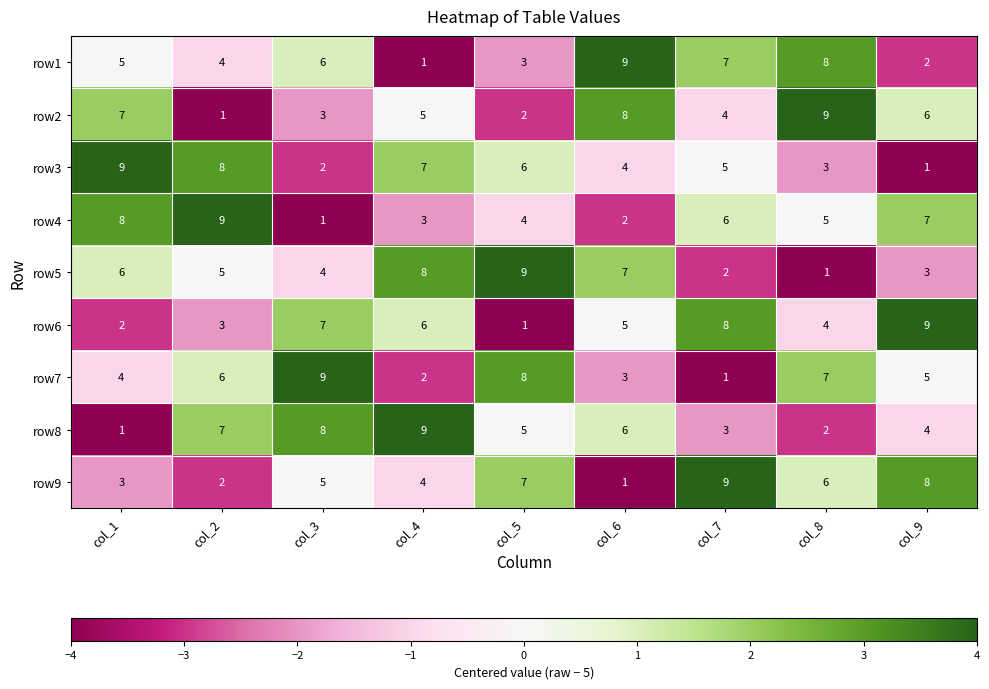

What is the difference between the maximum and second lowest values in the row6 series?

7